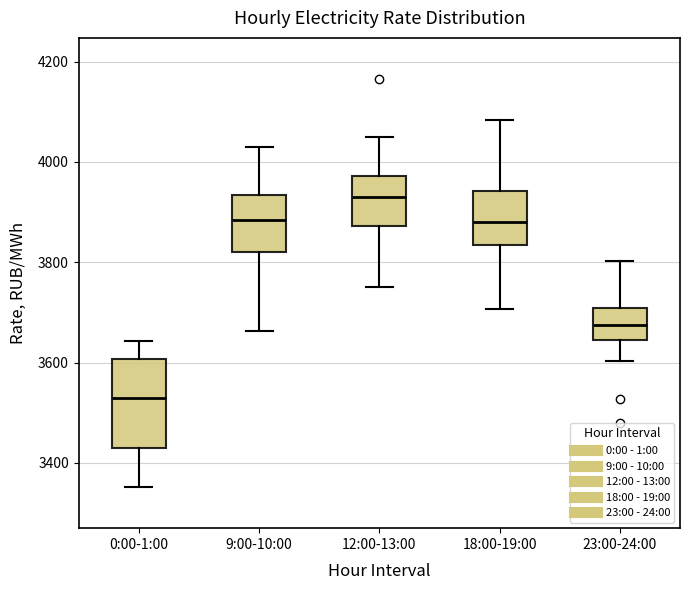

Reading left to right, read every box against the y-axis: the position of its median line, the range the box covers, and the ends of its whiskers. The values are not printed on the chart, so give them approximately, as read against the axis.

0:00-1:00: median 3520, box 3420 to 3600, whiskers 3360 to 3640
9:00-10:00: median 3880, box 3820 to 3940, whiskers 3660 to 4020
12:00-13:00: median 3940, box 3880 to 3980, whiskers 3740 to 4040
18:00-19:00: median 3880, box 3840 to 3940, whiskers 3700 to 4080
23:00-24:00: median 3680, box 3640 to 3700, whiskers 3600 to 3800